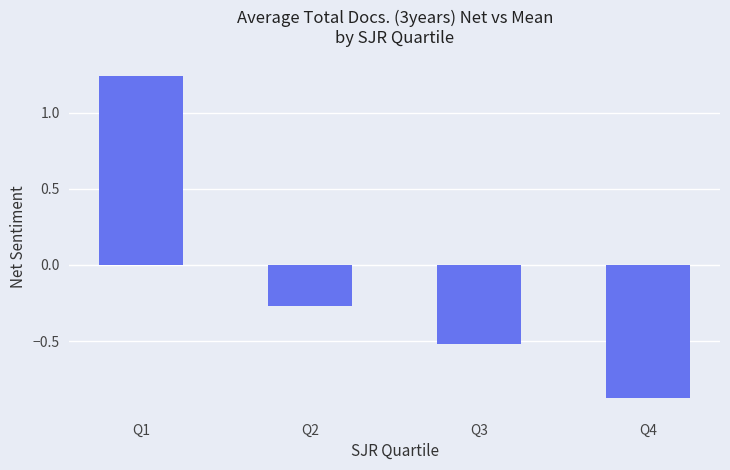

How many distinct data groups are displayed?

1